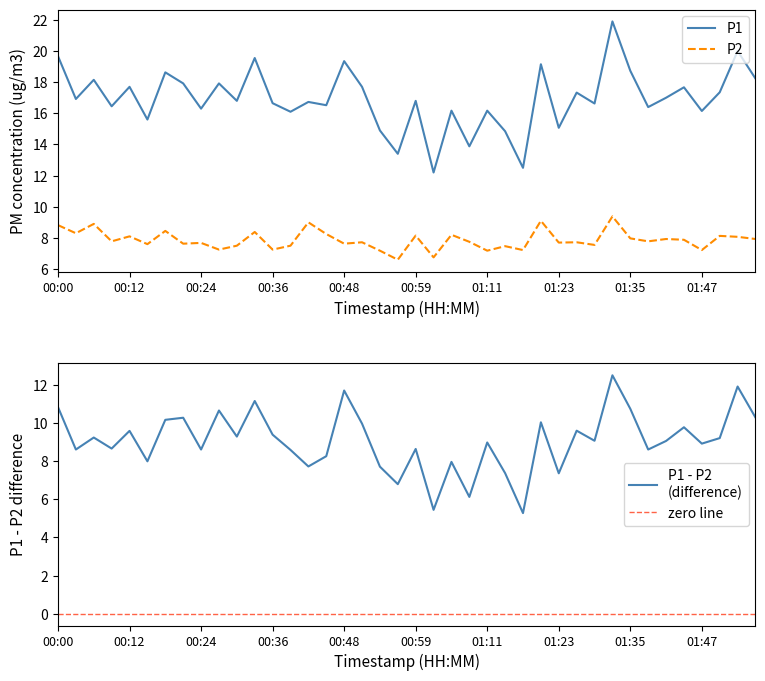

What is the difference between the maximum and second lowest values in the P1 series?

9.4